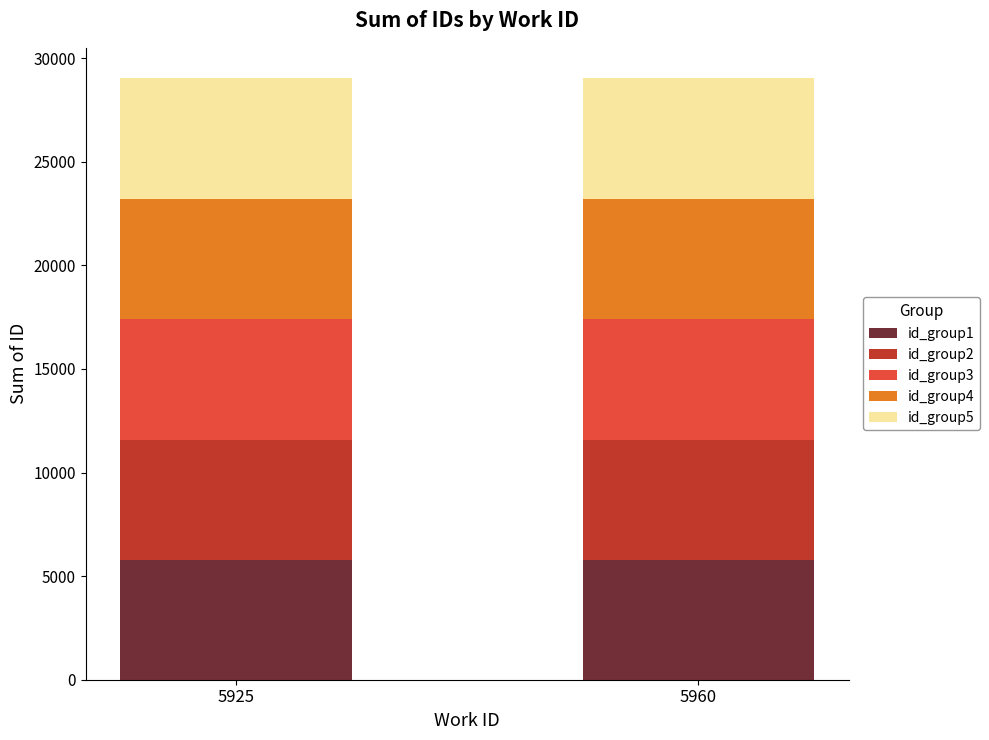

Is it true that id_group1 equals 5758 at 5960?

True